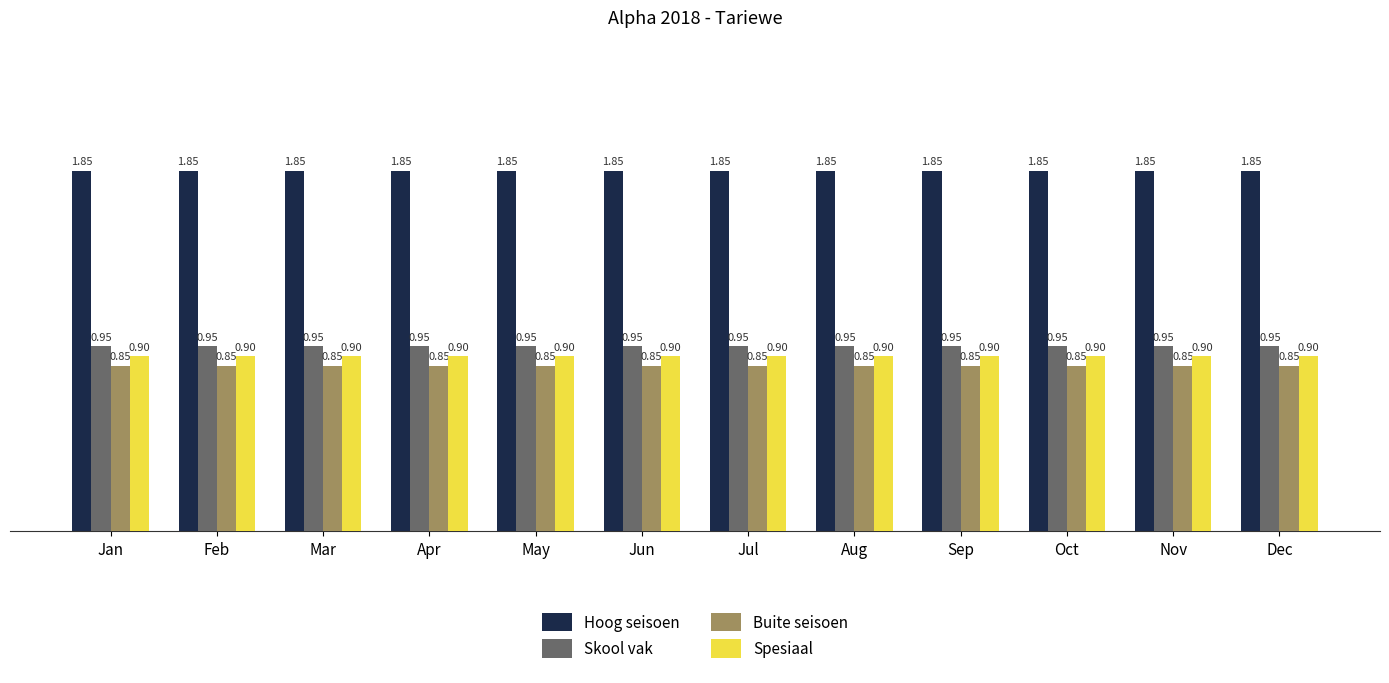

Reading left to right, what are all the values shown in this chart?

Hoog seisoen: Jan=1850	Feb=1850	Mar=1850	Apr=1850	May=1850	Jun=1850	Jul=1850	Aug=1850	Sep=1850	Oct=1850	Nov=1850	Dec=1850
Skool vak: Jan=950	Feb=950	Mar=950	Apr=950	May=950	Jun=950	Jul=950	Aug=950	Sep=950	Oct=950	Nov=950	Dec=950
Buite seisoen: Jan=850	Feb=850	Mar=850	Apr=850	May=850	Jun=850	Jul=850	Aug=850	Sep=850	Oct=850	Nov=850	Dec=850
Spesiaal: Jan=900	Feb=900	Mar=900	Apr=900	May=900	Jun=900	Jul=900	Aug=900	Sep=900	Oct=900	Nov=900	Dec=900